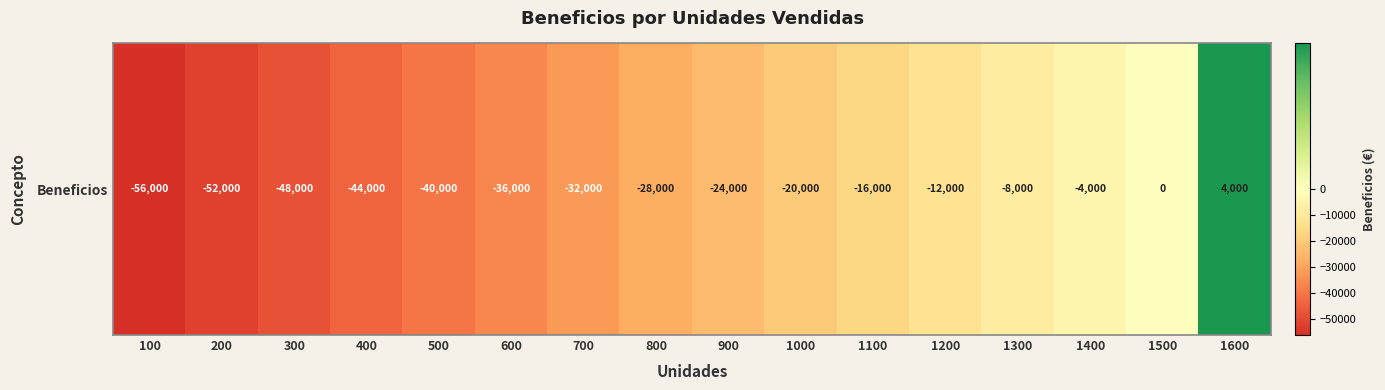

Which category has the highest value across all series?

1600